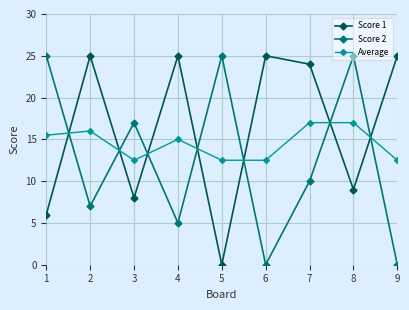

Read the Score 2 value at 3.

17.0